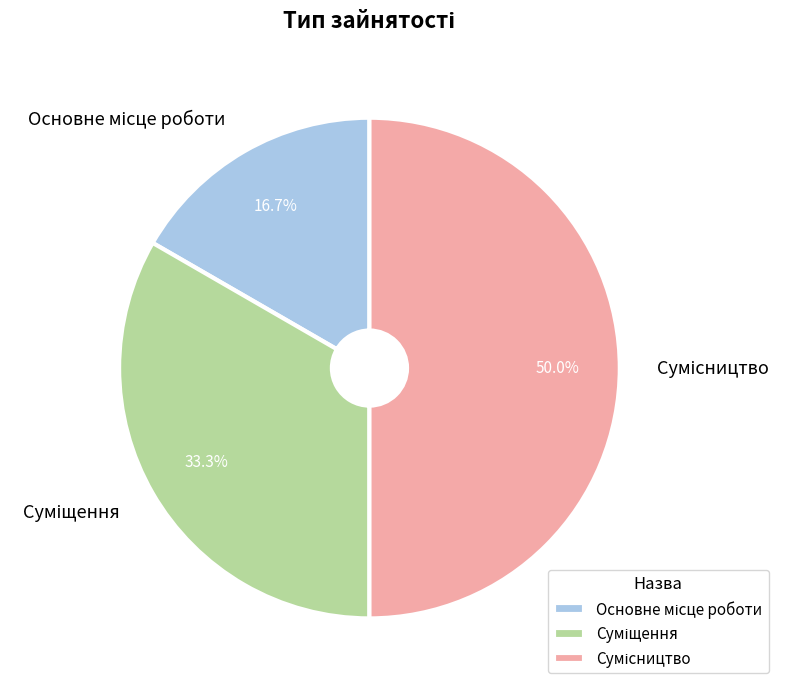

Count the number of slices in the pie.

3